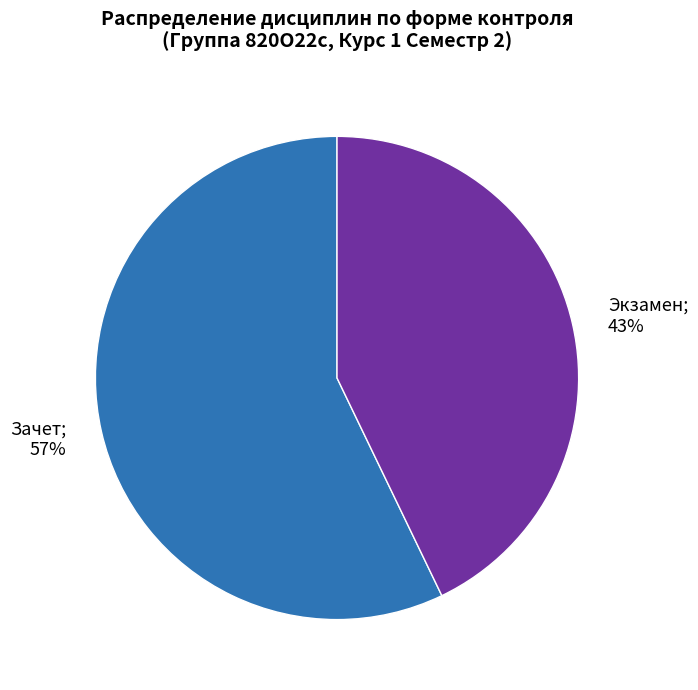

How many segments does this pie chart have?

2